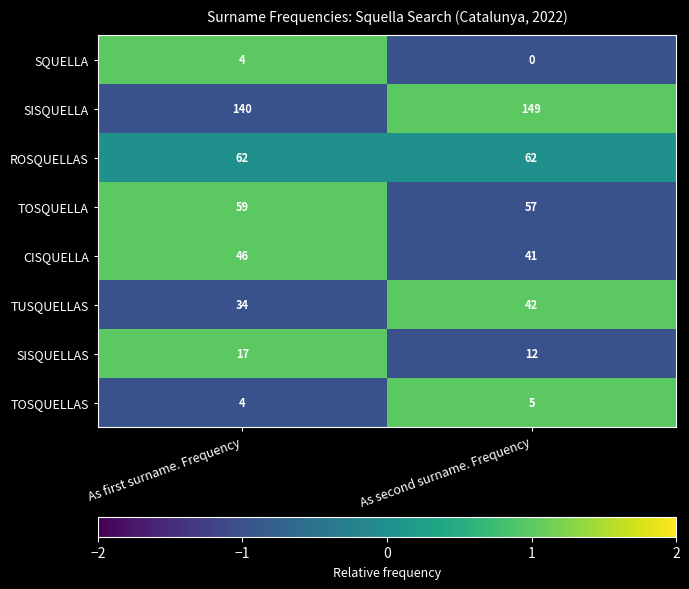

The value of TOSQUELLAS at As second surname. Frequency is 7. True or false?

False